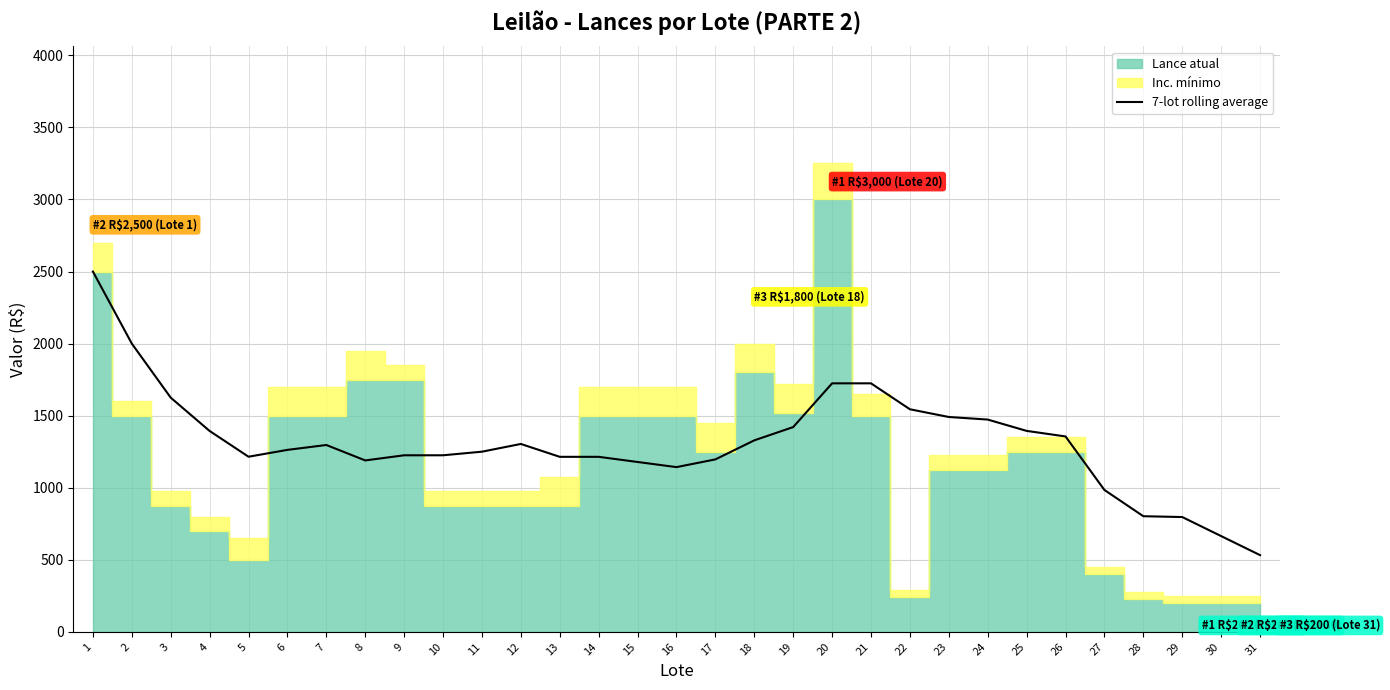

What is the lowest value of the 7-lot rolling average series?

532.1